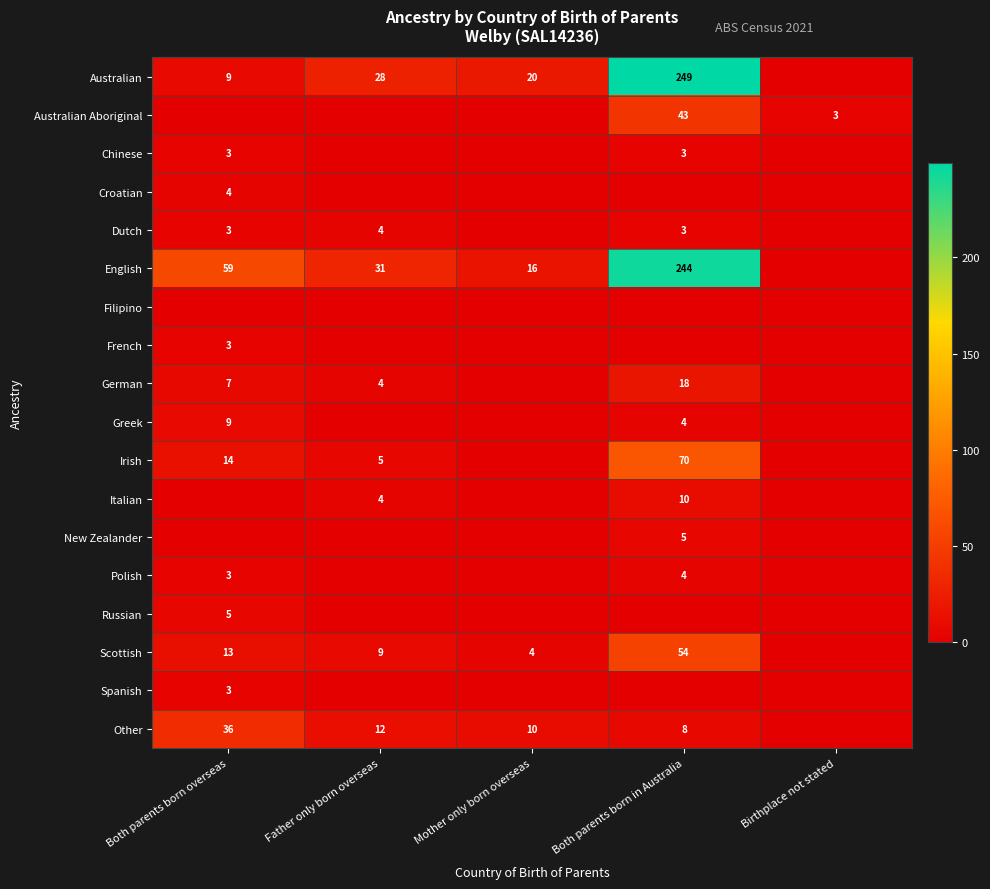

Which has a higher value, Both parents born in Australia or Birthplace not stated?

Both parents born in Australia